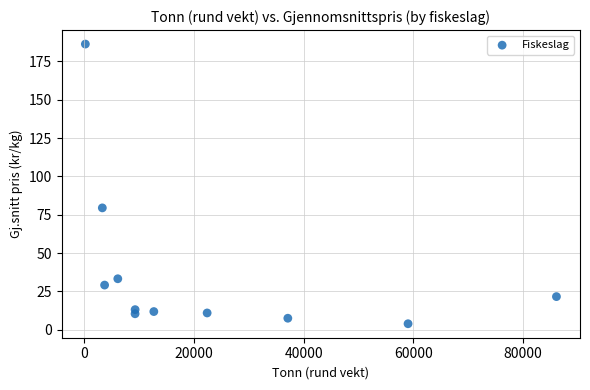

What Y value in the scatter plot is closest to 95?

79.5